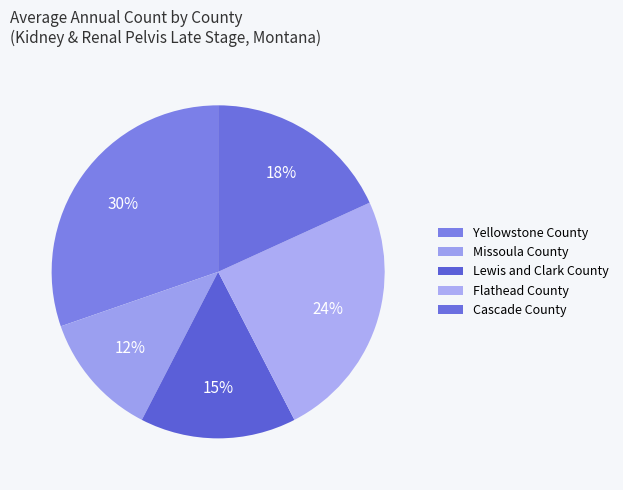

Approximately how many times larger is the value at Cascade County compared to Missoula County?

1.5